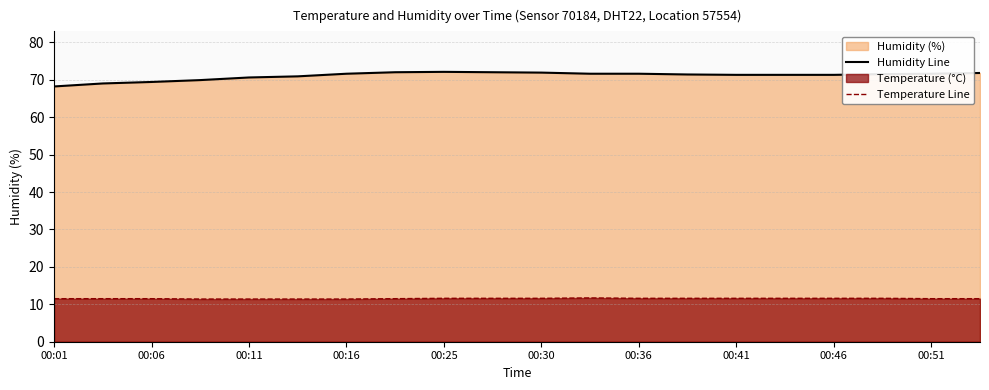

True or false: Humidity Line has a value of 32.2 at 00:46.

False